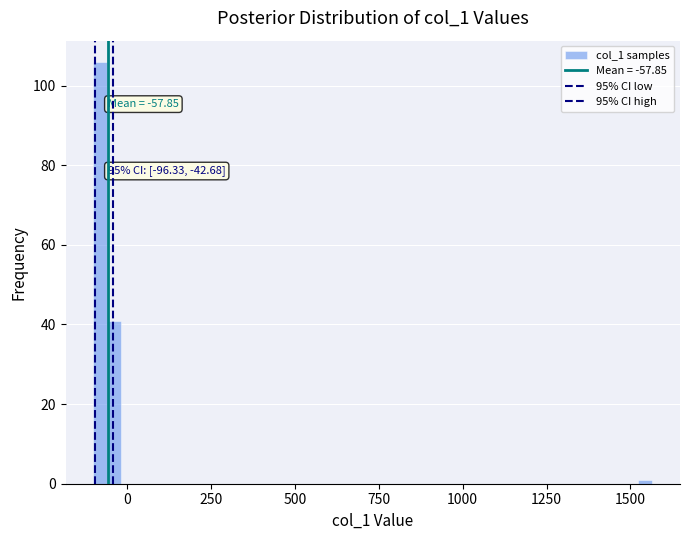

Around what value on the x-axis is the tallest bar? Give the approximate position of its centre, as read against the axis.

-100